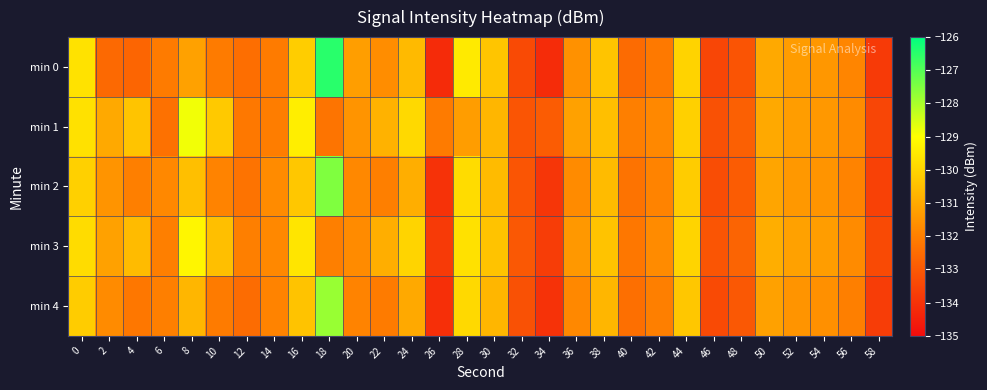

Count the number of categories in the chart.

30